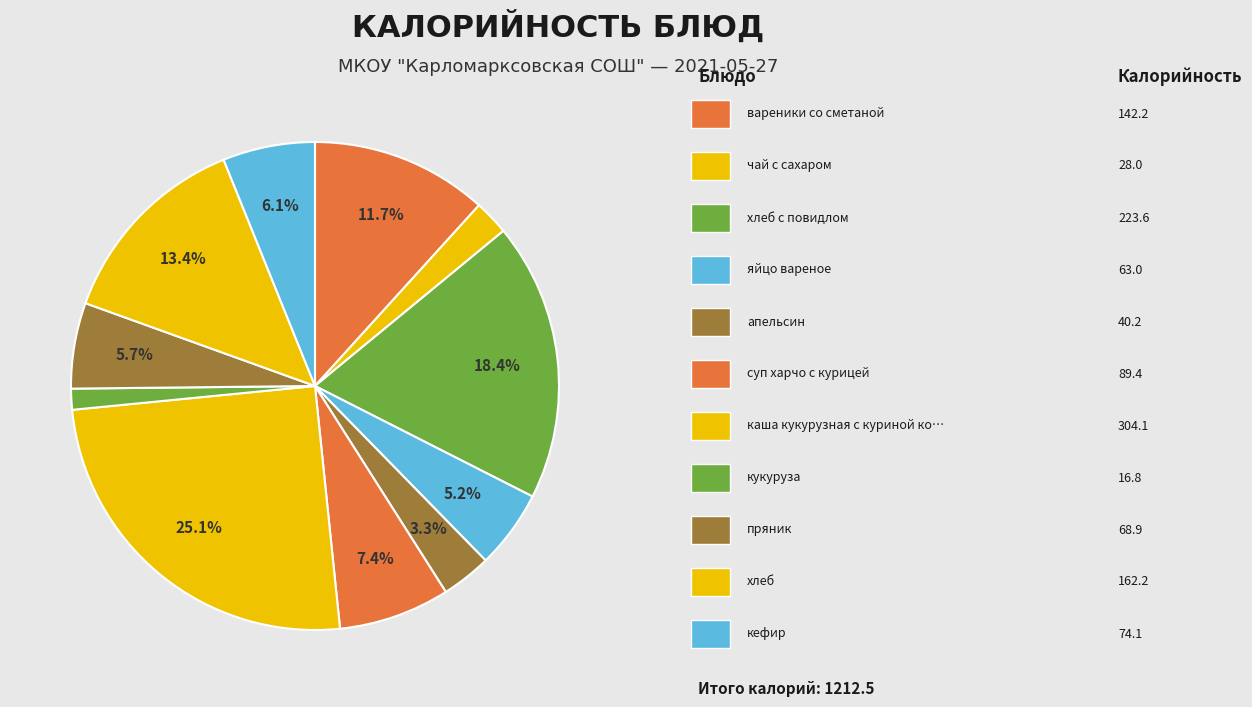

How many slices are in this pie chart?

11